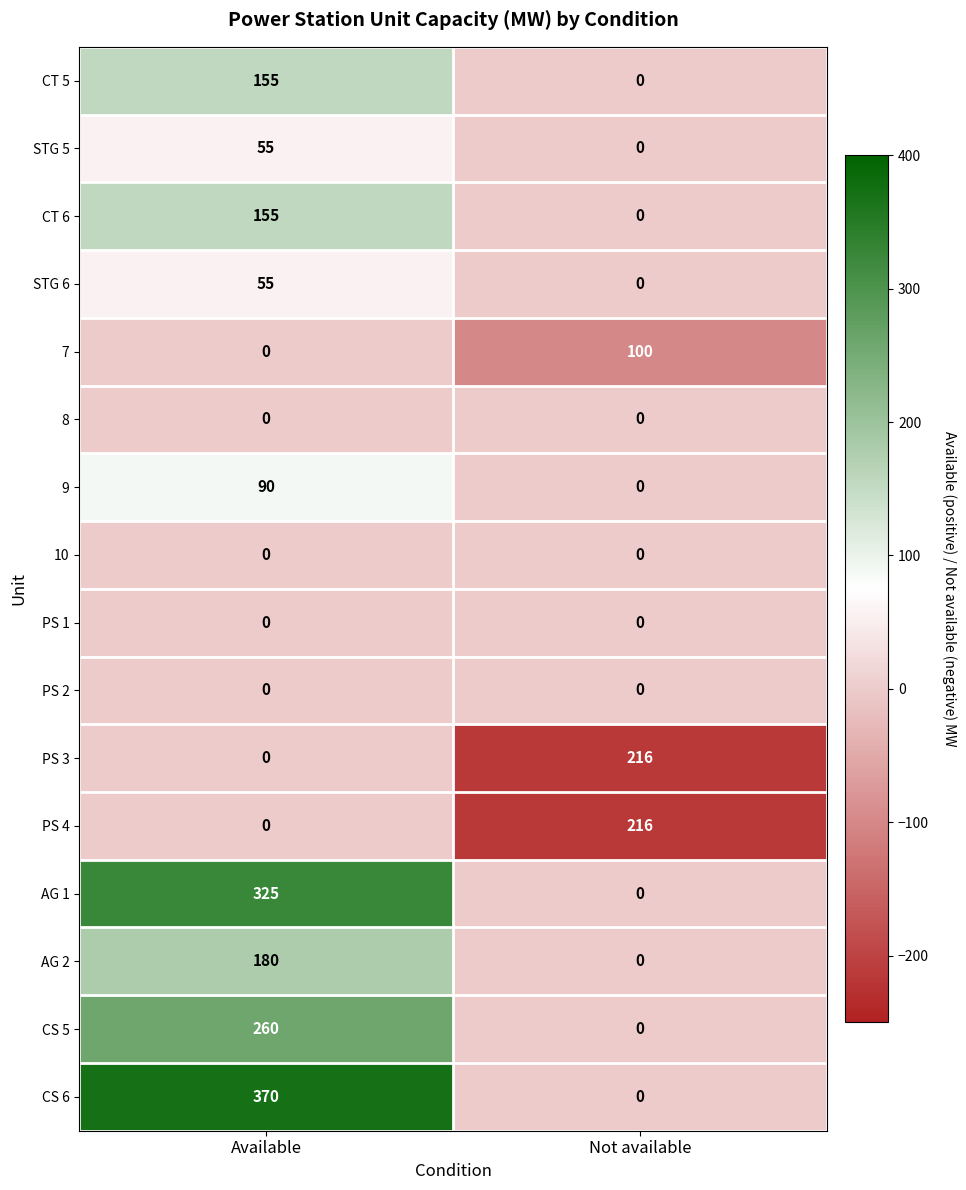

At how many categories does at least one series exceed 108?

2